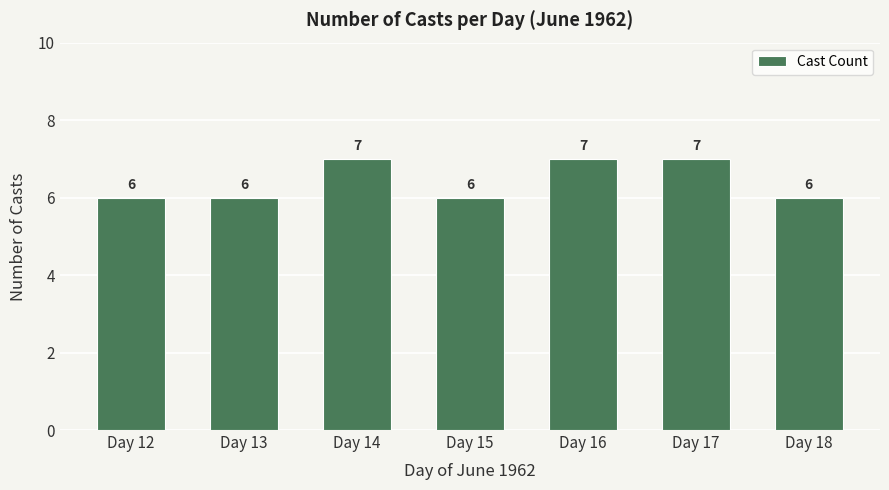

What is the value of the 5th bar from the left?

7